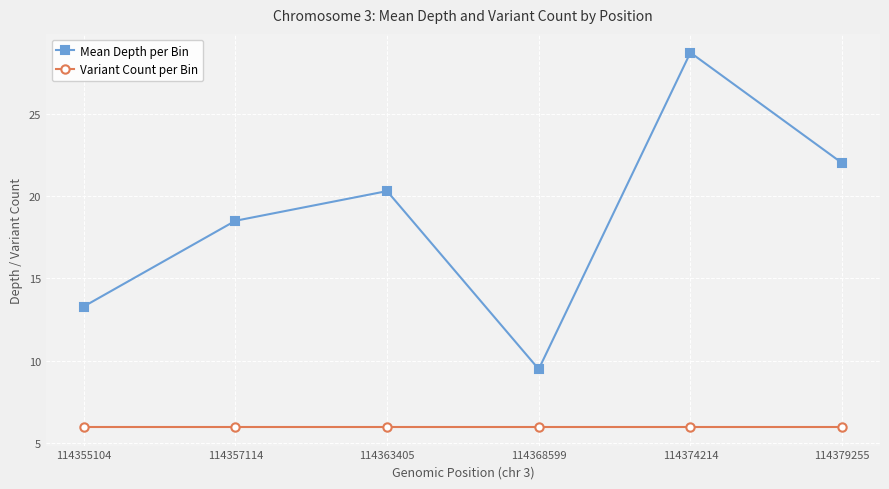

True or false: Mean Depth per Bin and Variant Count per Bin intersect in this chart.

False